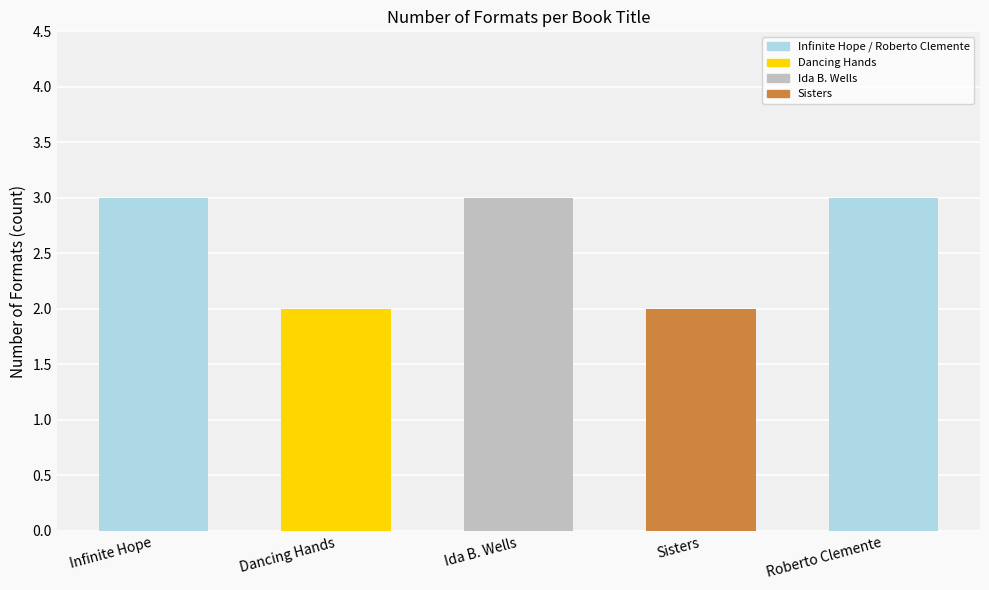

What is the minimum value shown in the chart?

2